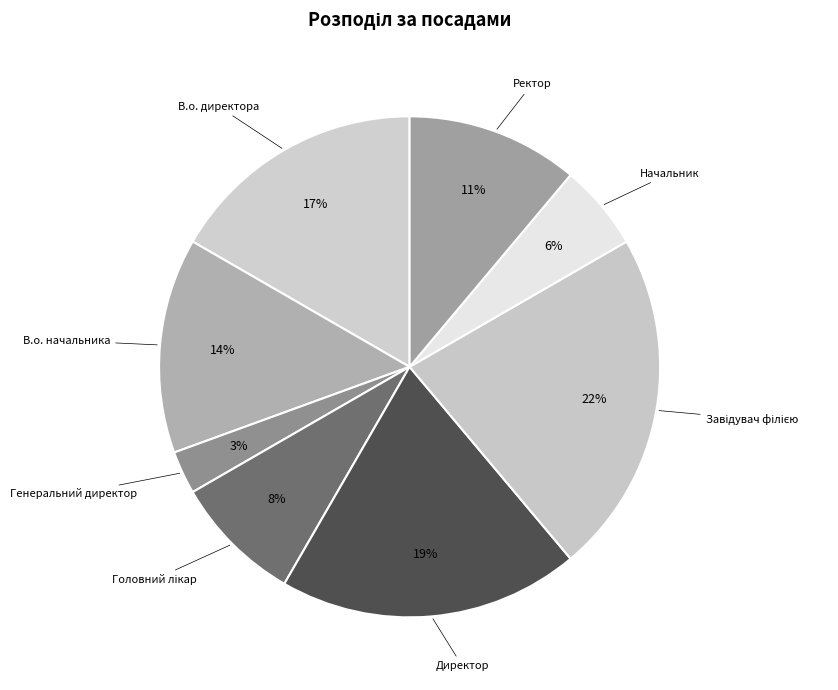

To the nearest percent, what is the difference between the largest and smallest slice percentages?

19%